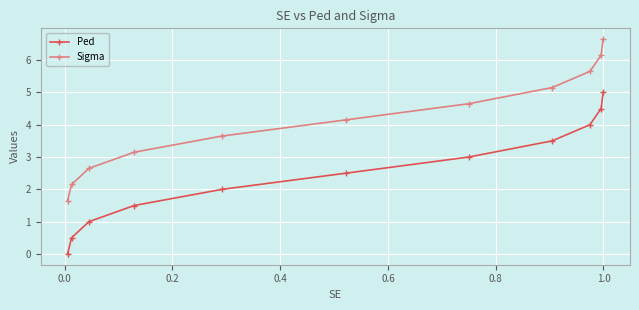

True or false: Sigma has more than 0 interior local peaks.

False